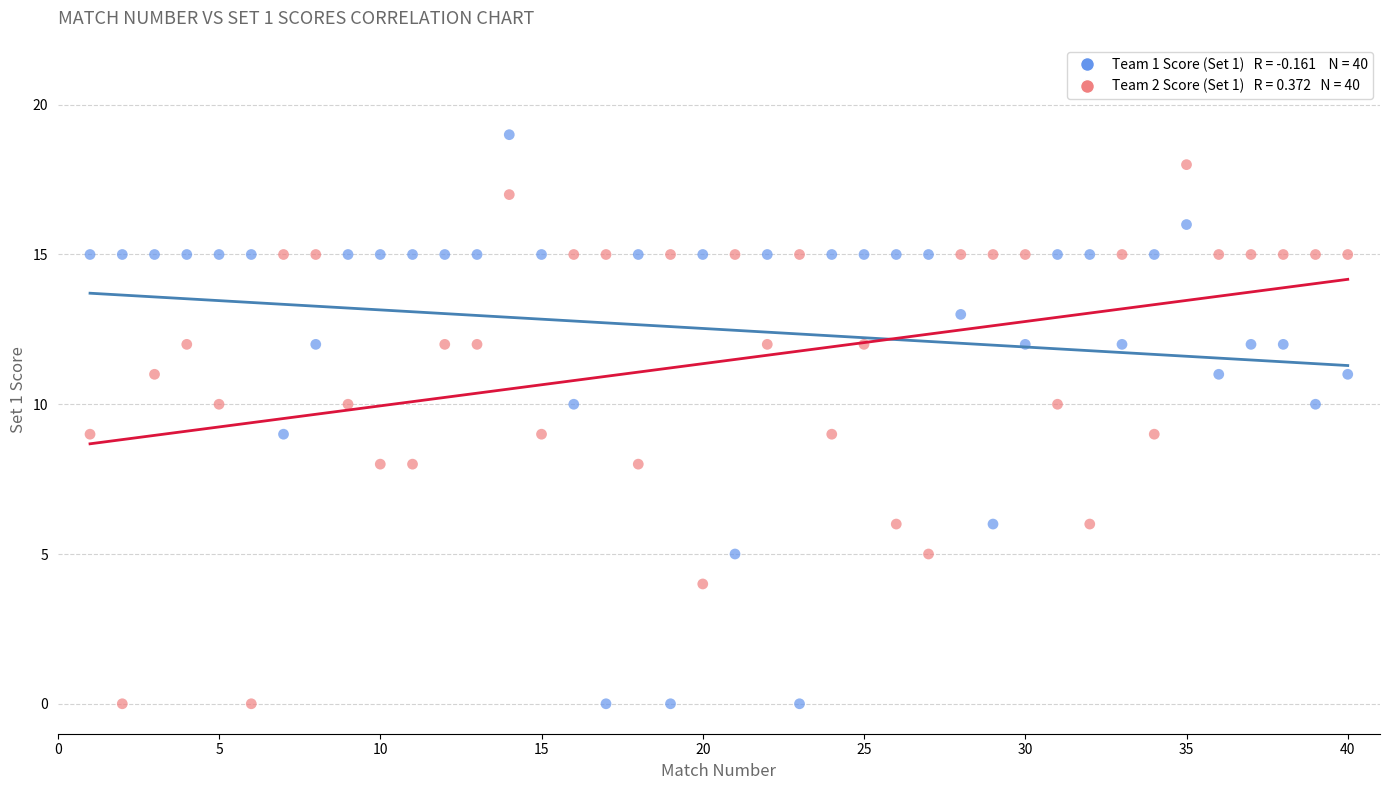

Across all data points, what is the range of Y values (max minus min)?

19